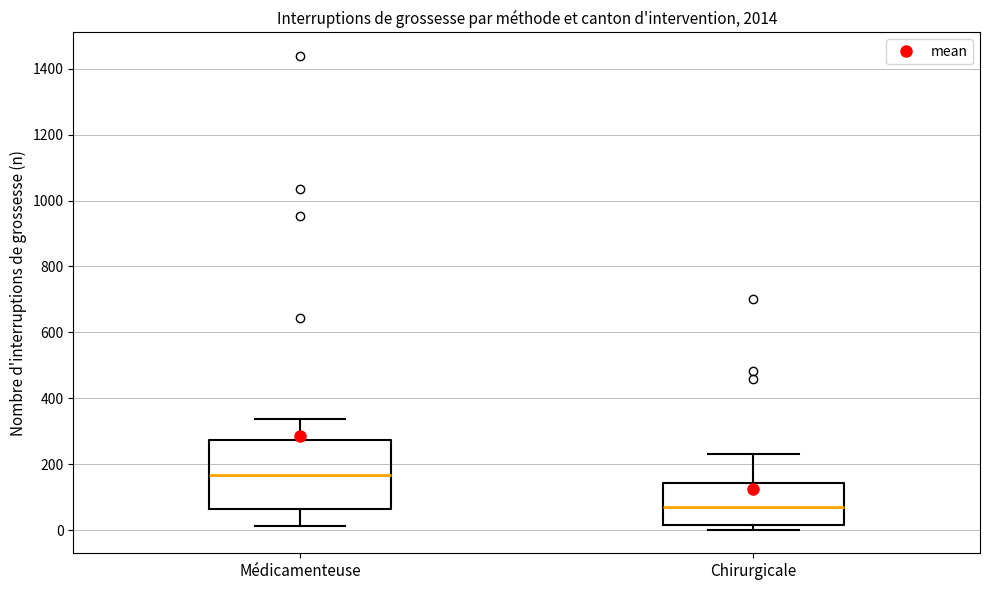

Reading left to right, transcribe this box plot: for each box, give where its median line is, the range the box spans, and where its two whiskers end, as read against the y-axis. The values are not printed on the chart, so give them approximately, as read against the axis.

Médicamenteuse: median 160, box 60 to 280, whiskers 20 to 340
Chirurgicale: median 80, box 20 to 140, whiskers 0 to 240